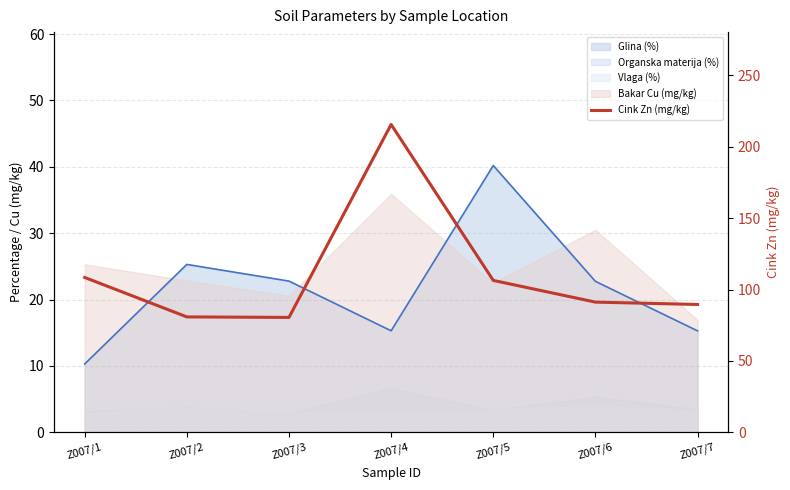

What is the change in value from Z007/1 to Z007/2?

-27.6